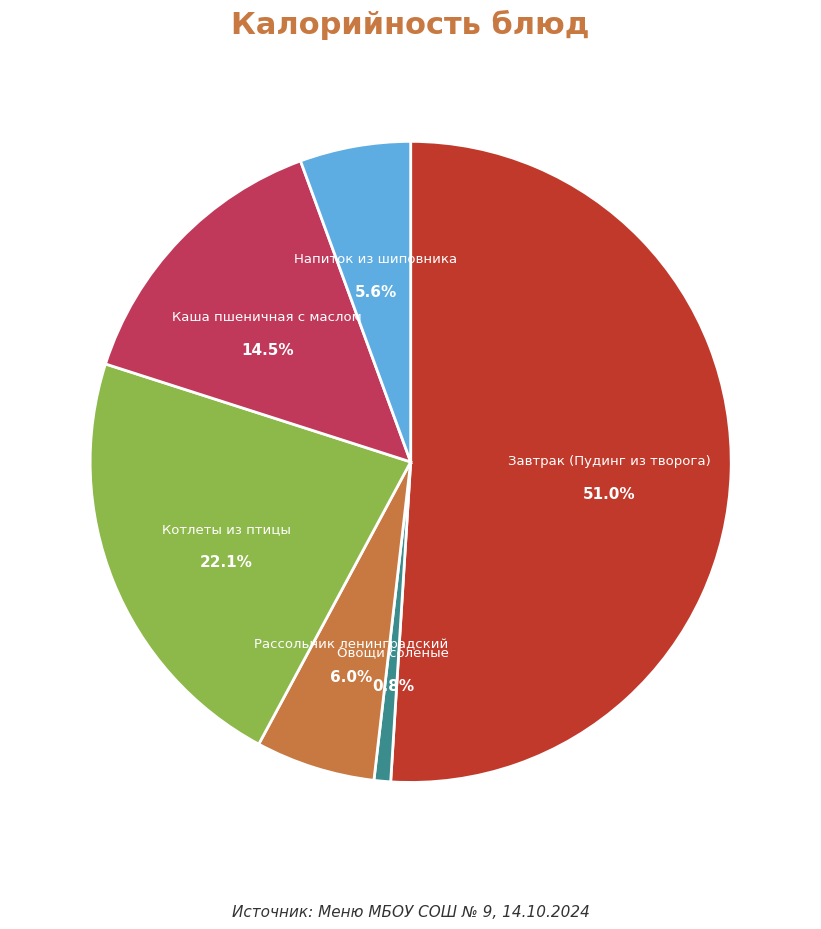

Which category has the smallest portion of the pie?

Овощи соленые